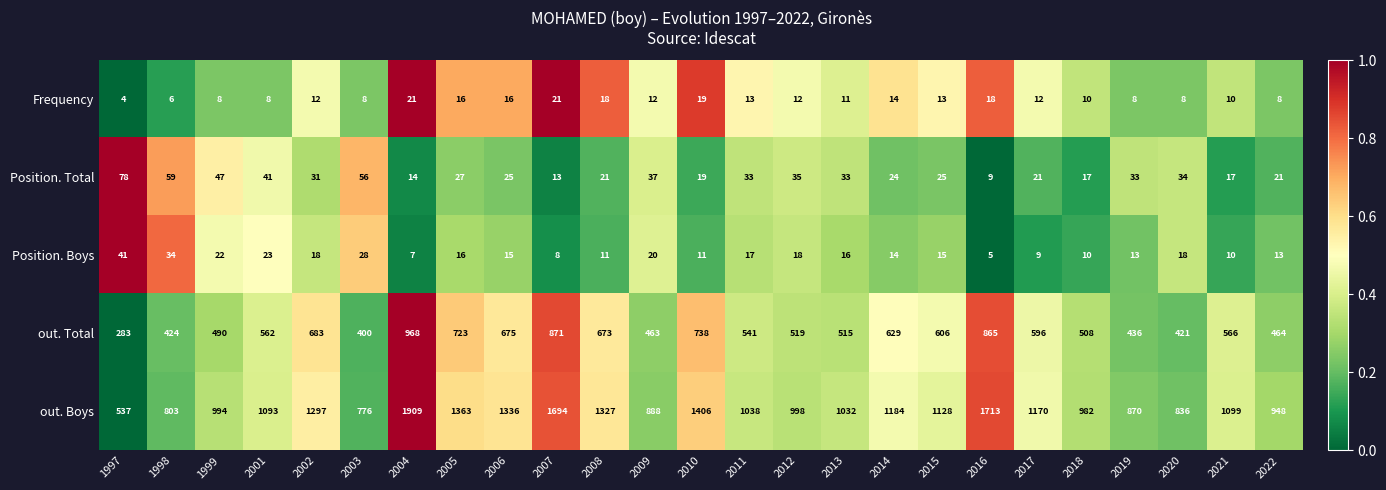

How many data points does each series have?

25